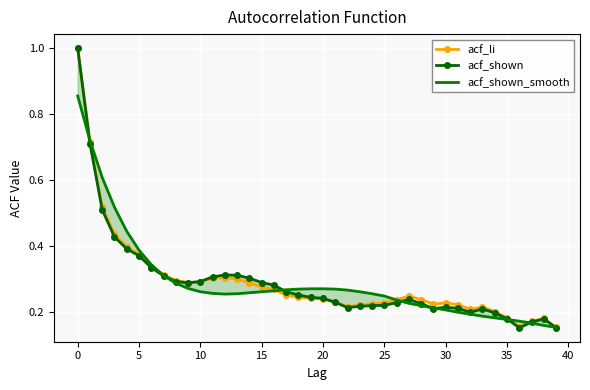

How many lines are shown in the chart?

3